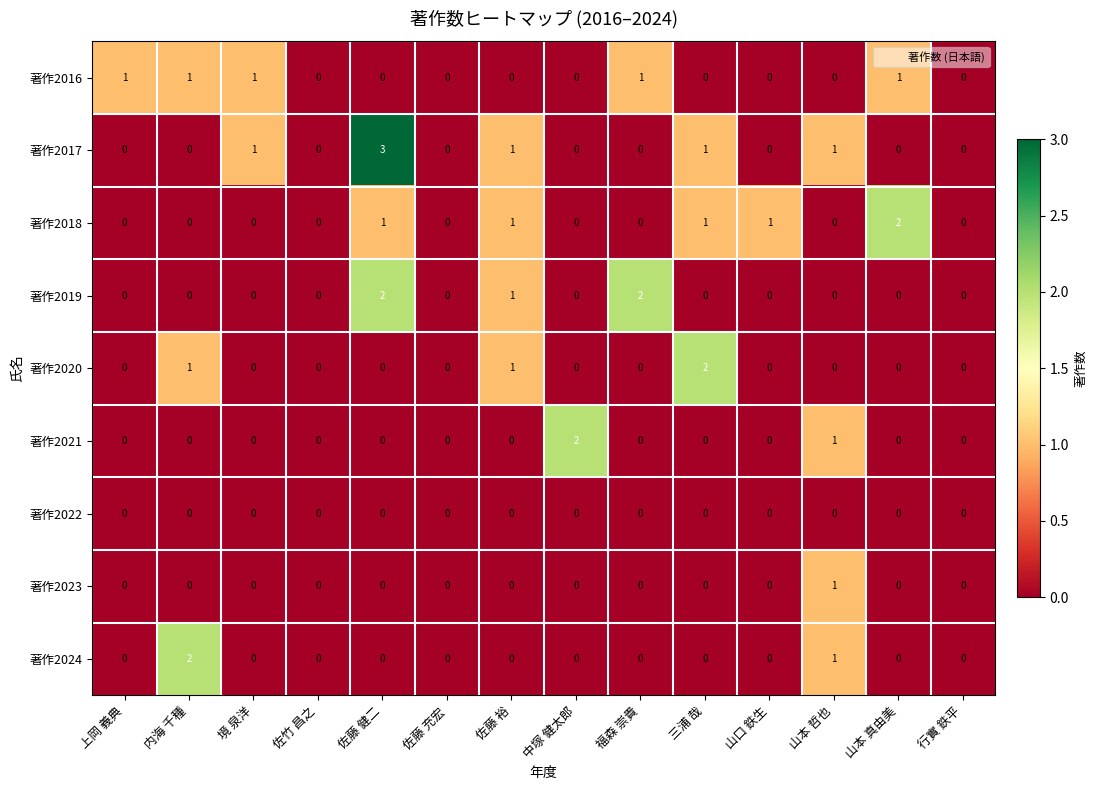

The value of 著作2020 at 佐竹 昌之 is -1. True or false?

False